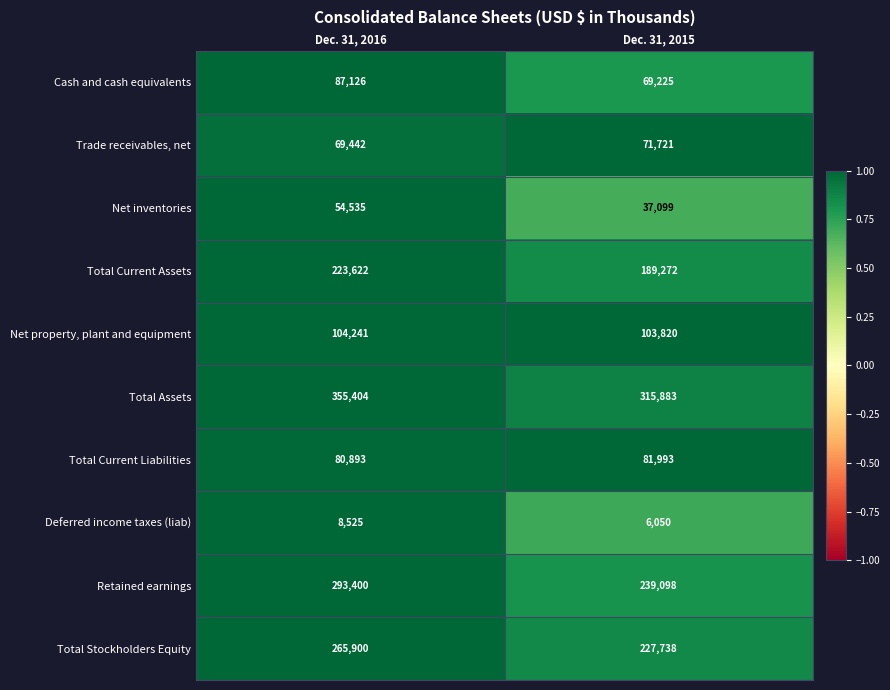

Reading left to right, extract all data points from this chart.

Cash and cash equivalents: Dec. 31, 2016=87126	Dec. 31, 2015=69225
Trade receivables, net: Dec. 31, 2016=69442	Dec. 31, 2015=71721
Net inventories: Dec. 31, 2016=54535	Dec. 31, 2015=37099
Total Current Assets: Dec. 31, 2016=223622	Dec. 31, 2015=189272
Net property, plant and equipment: Dec. 31, 2016=104241	Dec. 31, 2015=103820
Total Assets: Dec. 31, 2016=355404	Dec. 31, 2015=315883
Total Current Liabilities: Dec. 31, 2016=80893	Dec. 31, 2015=81993
Deferred income taxes (liab): Dec. 31, 2016=8525	Dec. 31, 2015=6050
Retained earnings: Dec. 31, 2016=293400	Dec. 31, 2015=239098
Total Stockholders Equity: Dec. 31, 2016=265900	Dec. 31, 2015=227738